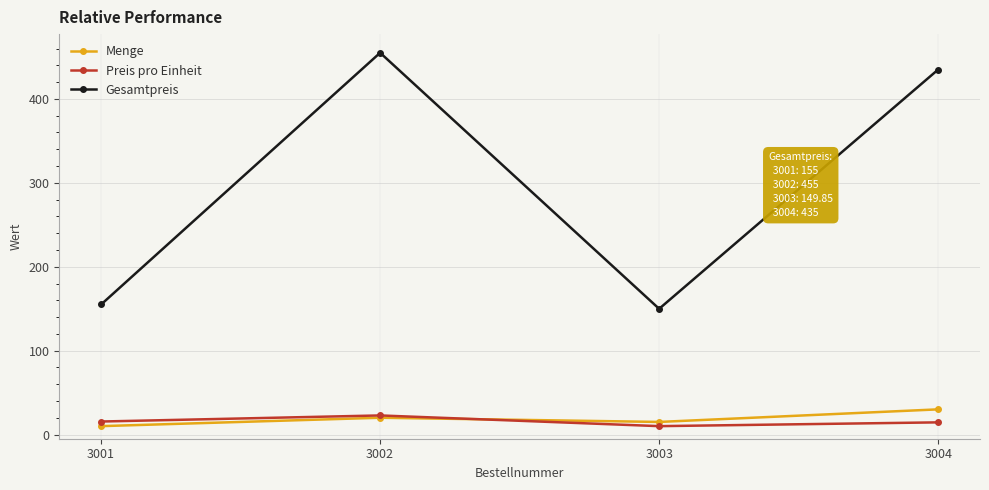

In Preis pro Einheit, how many points are lower than both neighbors (excluding endpoints)?

1